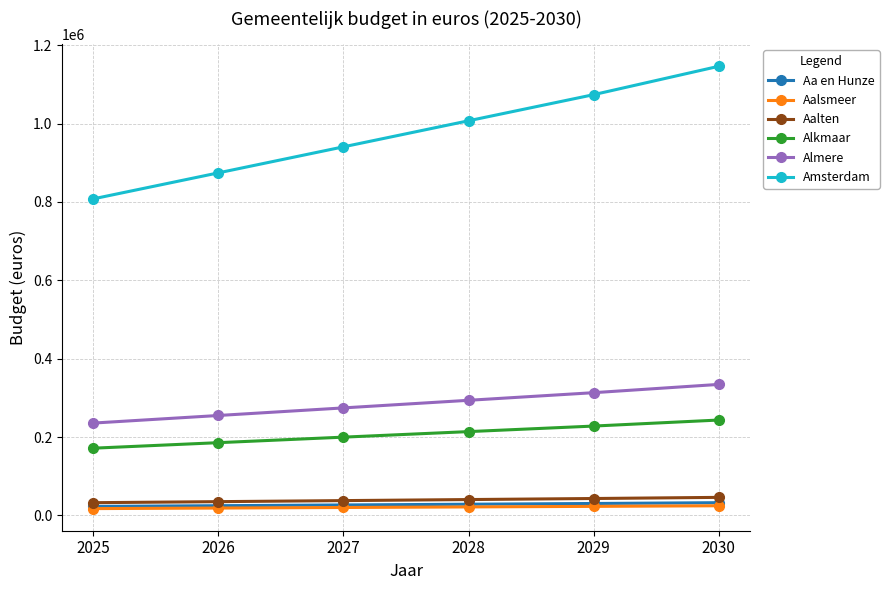

What is the value of the Aalsmeer point at the 3rd from the left?

20180.9